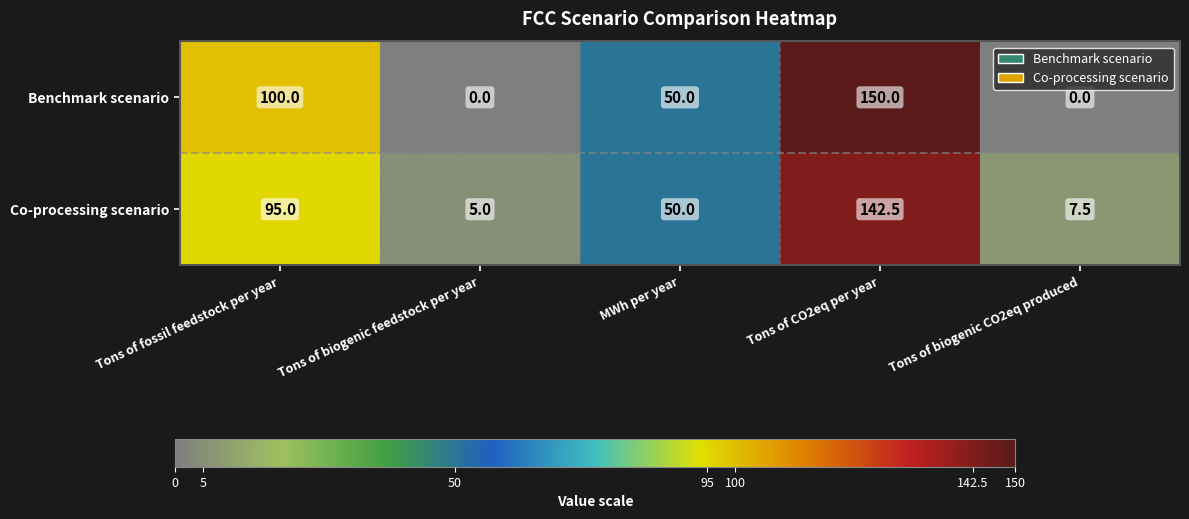

The Co-processing scenario series shows 5.0 at Tons of biogenic feedstock per year. True or false?

True